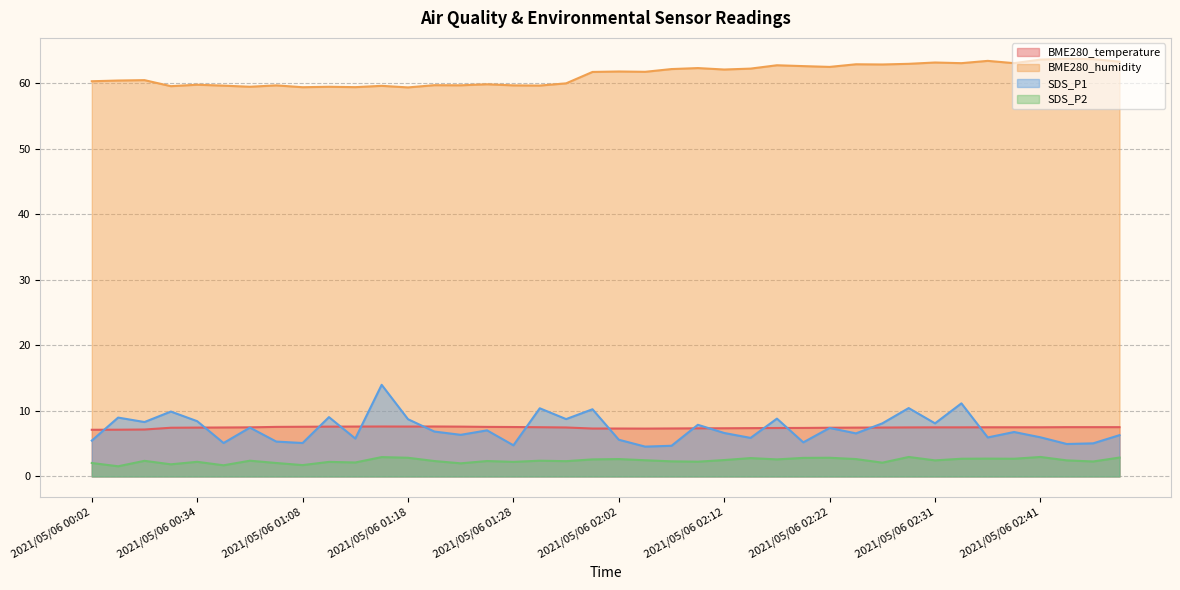

Is the value of BME280_humidity at 2021/05/06 02:07 greater than the value of BME280_temperature at 2021/05/06 02:34?

Yes